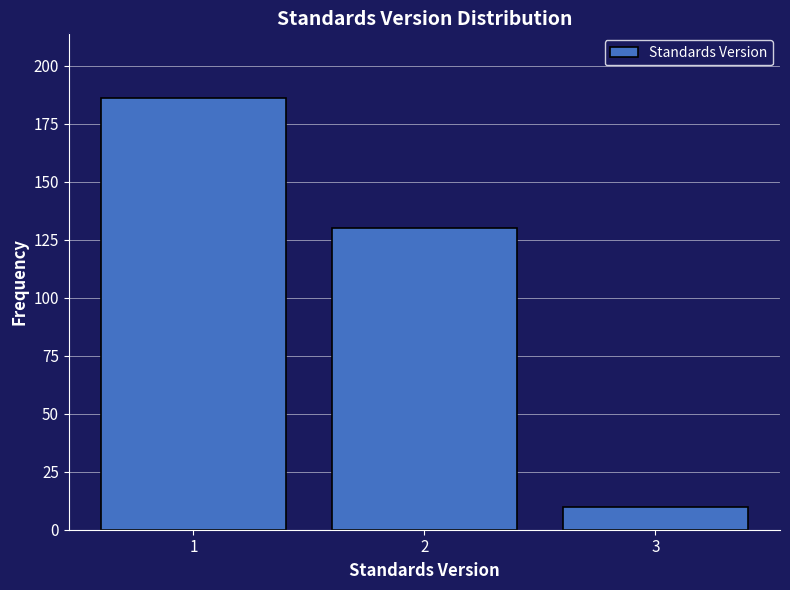

Reading left to right, extract all data points from this chart.

186	130	10